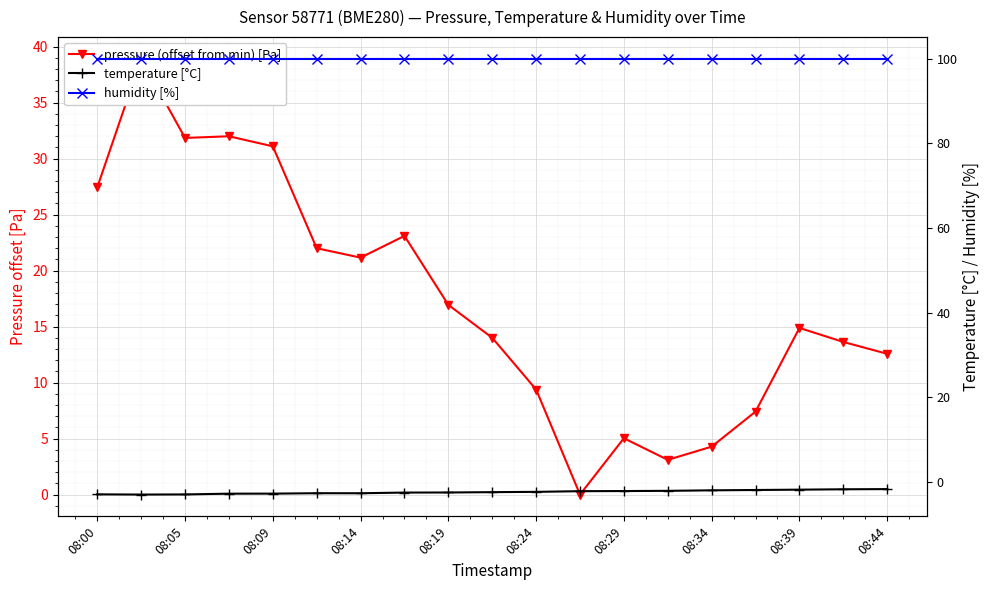

Reading right to left, what are all the values shown in this chart?

pressure (offset from min) [Pa]: 12.6	13.6	14.9	7.4	4.3	3.1	5.0	0.0	9.4	14.0	16.9	23.1	21.2	22.0	31.1	32.0	31.9	38.9	27.4
temperature [°C]: -1.7	-1.8	-1.9	-1.9	-2.0	-2.1	-2.2	-2.2	-2.4	-2.5	-2.5	-2.6	-2.7	-2.7	-2.8	-2.8	-3.0	-3.0	-3.0
humidity [%]: 100.0	100.0	100.0	100.0	100.0	100.0	100.0	100.0	100.0	100.0	100.0	100.0	100.0	100.0	100.0	100.0	100.0	100.0	100.0